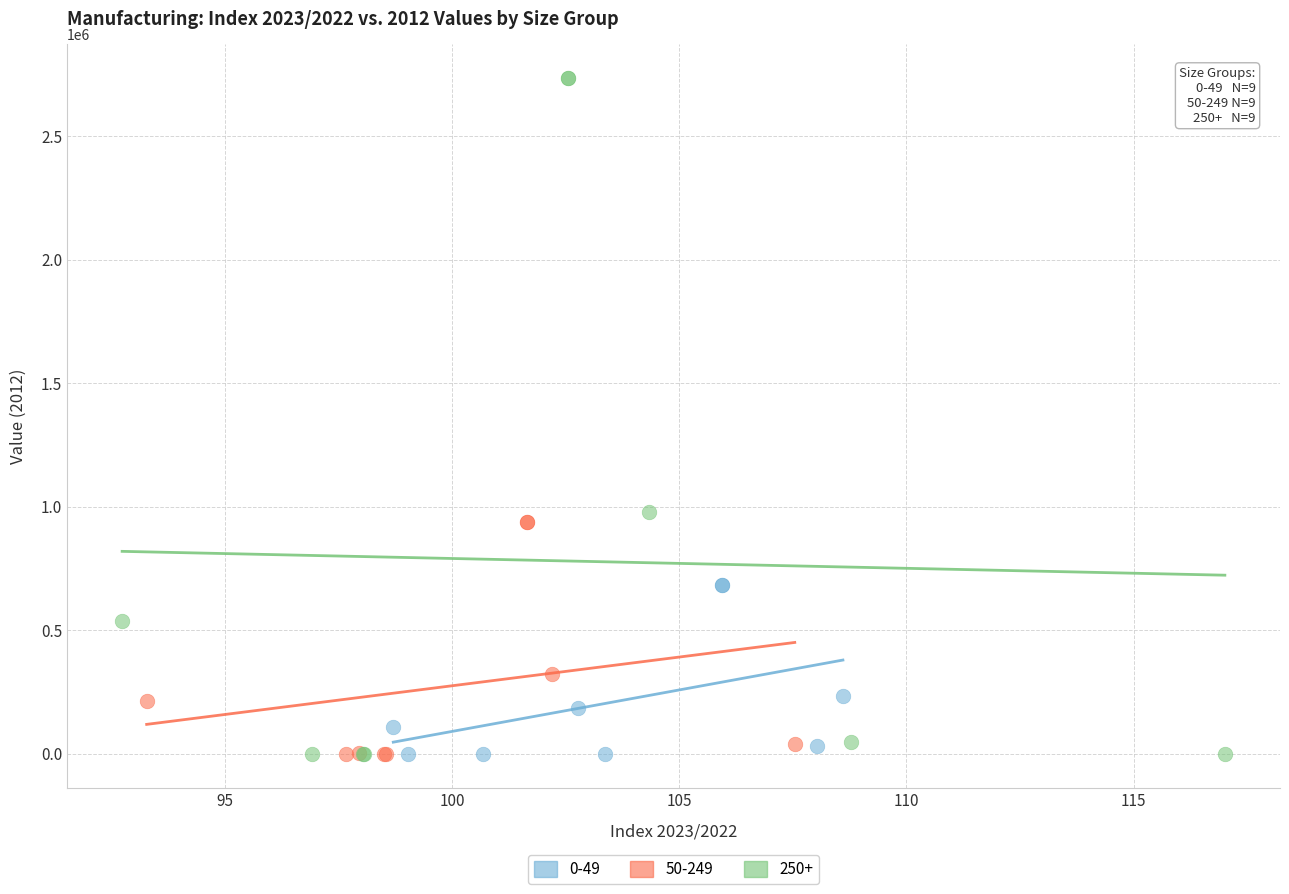

Which series has the widest spread of Y values?

250+